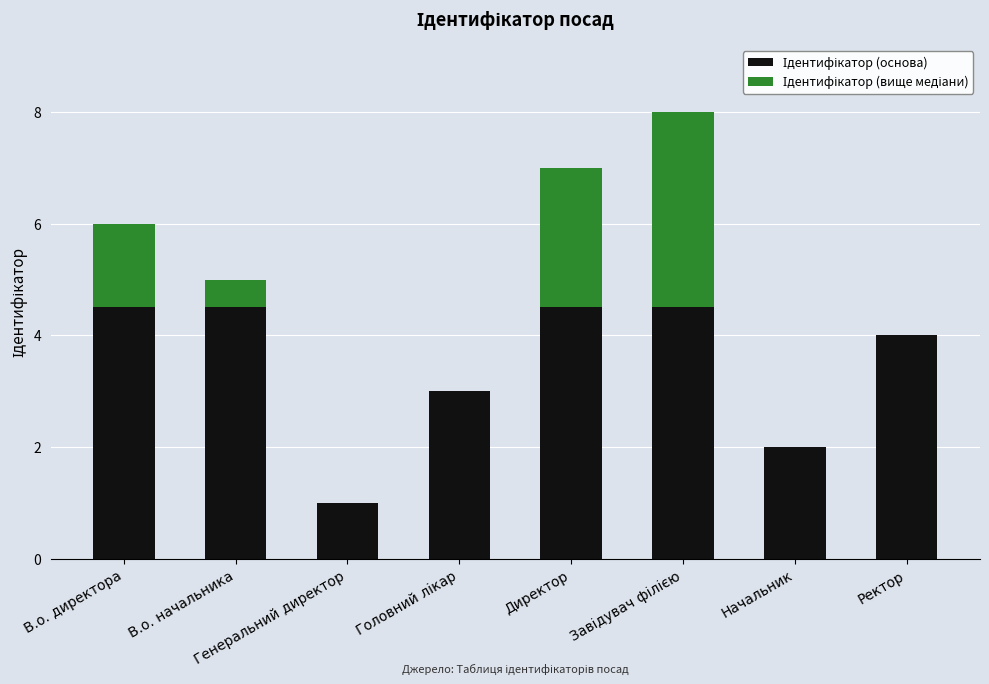

What is the label of the 1st bar from the left?

В.о. директора